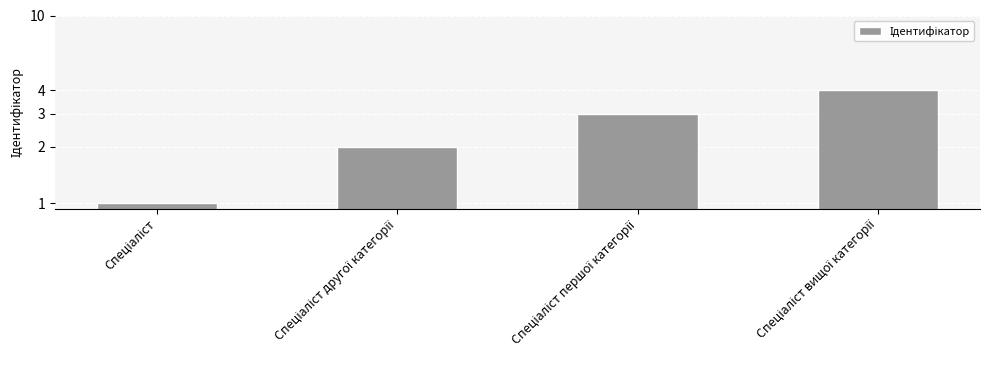

How many categories are shown in the chart?

4